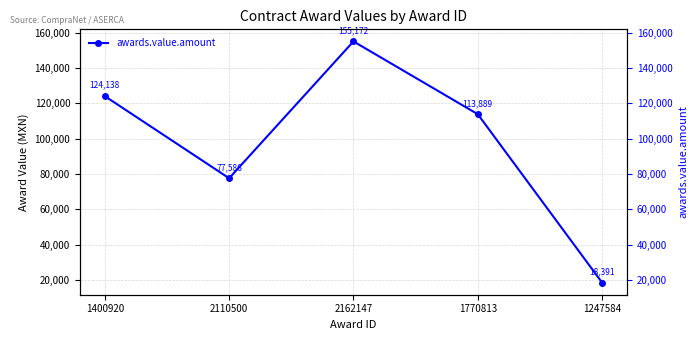

At which label is the value closest to 86781?

2110500